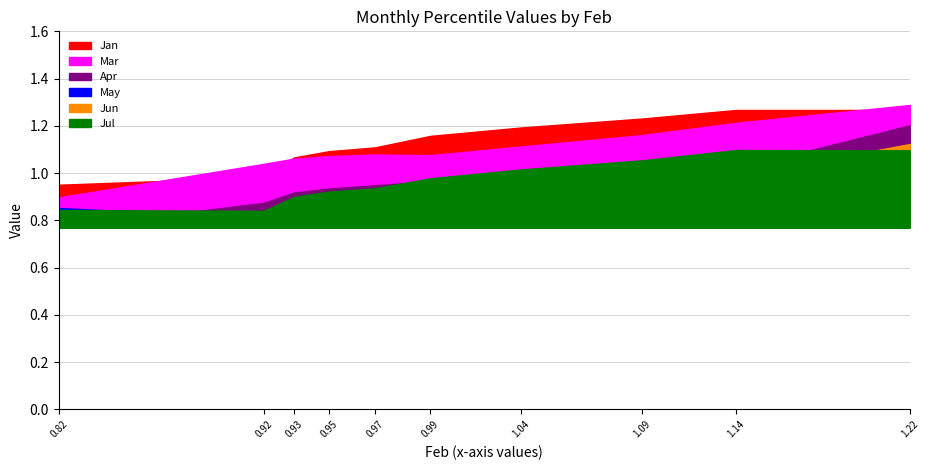

Reading left to right, transcribe all the data shown in this chart.

Jan: pct05=1.0	pct15=1.0	pct25=1.1	pct35=1.1	pct45=1.1	pct55=1.2	pct65=1.2	pct75=1.2	pct85=1.3	pct95=1.3
Mar: pct05=0.9	pct15=1.0	pct25=1.1	pct35=1.1	pct45=1.1	pct55=1.1	pct65=1.1	pct75=1.2	pct85=1.2	pct95=1.3
Apr: pct05=0.8	pct15=0.9	pct25=0.9	pct35=0.9	pct45=0.9	pct55=1.0	pct65=1.0	pct75=1.0	pct85=1.0	pct95=1.2
May: pct05=0.9	pct15=0.8	pct25=0.8	pct35=0.9	pct45=0.9	pct55=0.9	pct65=0.9	pct75=0.8	pct85=0.9	pct95=1.0
Jun: pct05=0.8	pct15=0.8	pct25=0.9	pct35=0.9	pct45=0.9	pct55=0.9	pct65=0.9	pct75=0.9	pct85=1.0	pct95=1.1
Jul: pct05=0.8	pct15=0.8	pct25=0.9	pct35=0.9	pct45=0.9	pct55=1.0	pct65=1.0	pct75=1.1	pct85=1.1	pct95=1.1